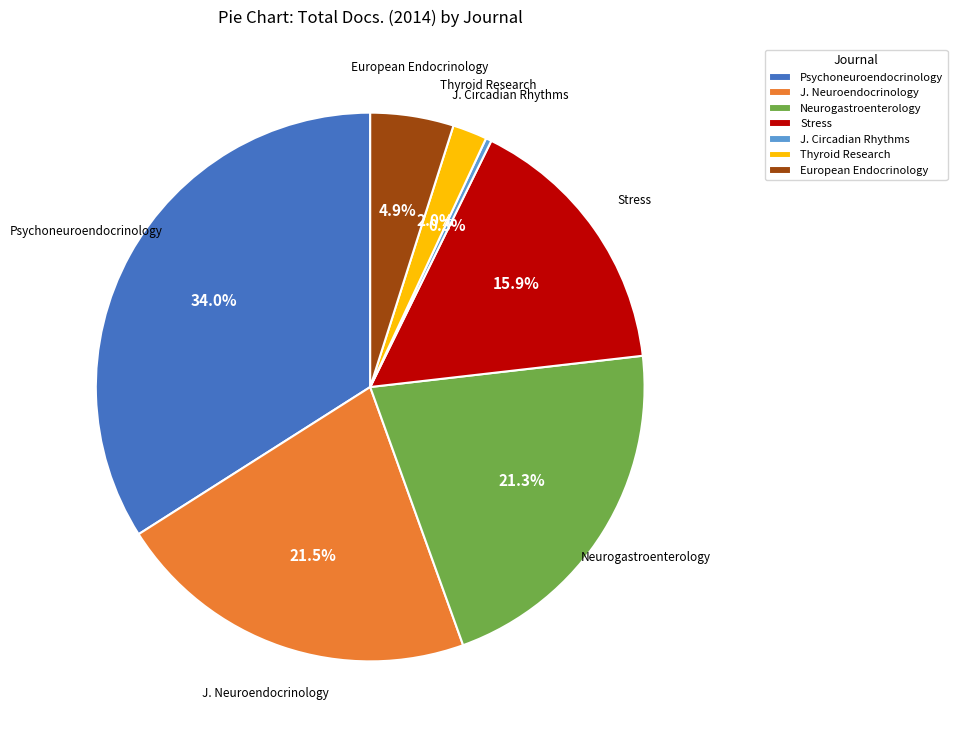

Which category has the smallest portion of the pie?

J. Circadian Rhythms